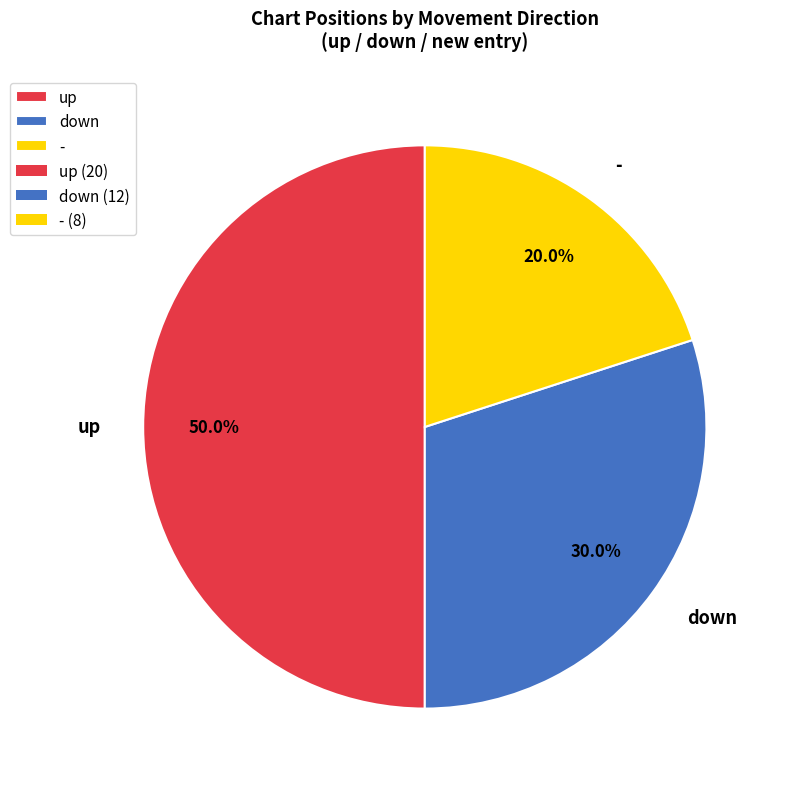

How many segments does this pie chart have?

3